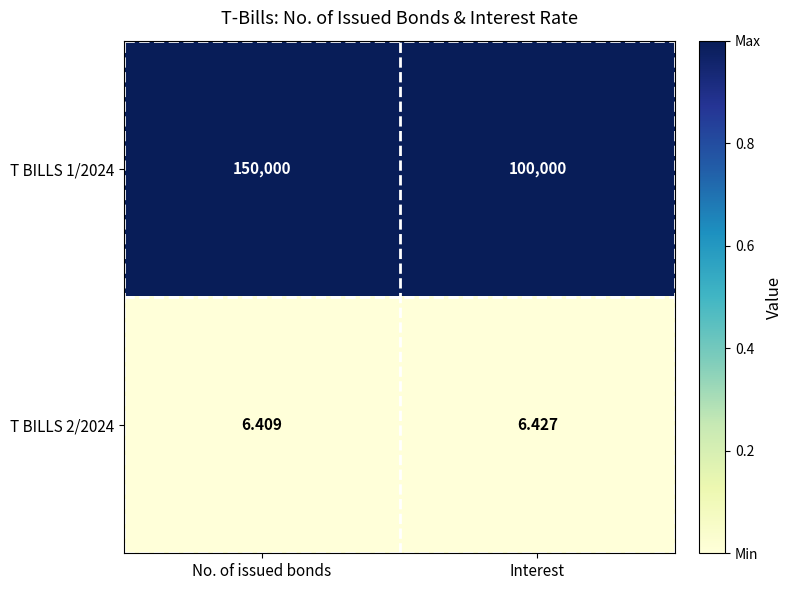

Rank the categories by T BILLS 2/2024 value from highest to lowest.

Interest, No. of issued bonds